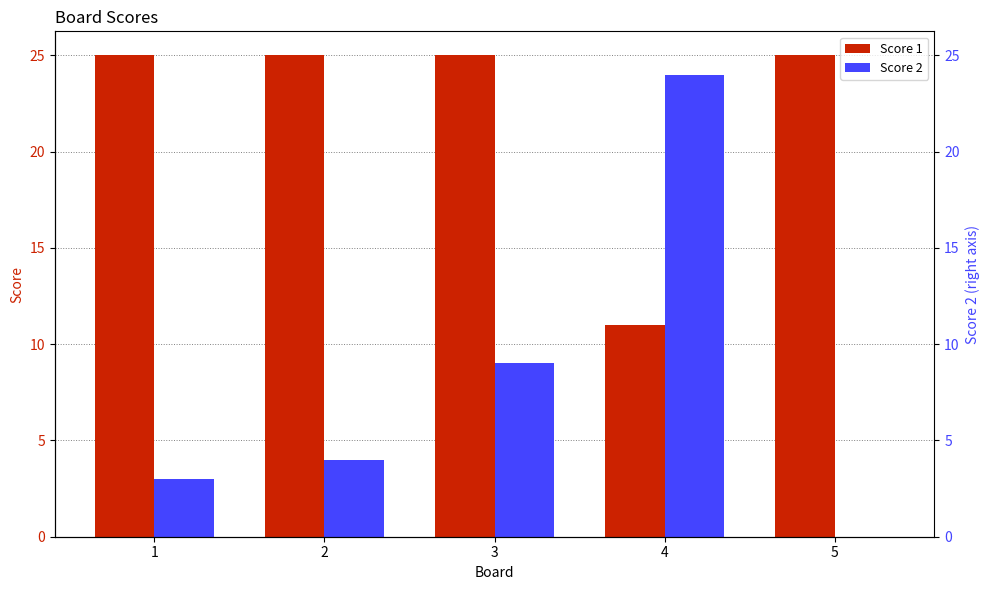

What are all the series names shown in the legend?

Score 1, Score 2